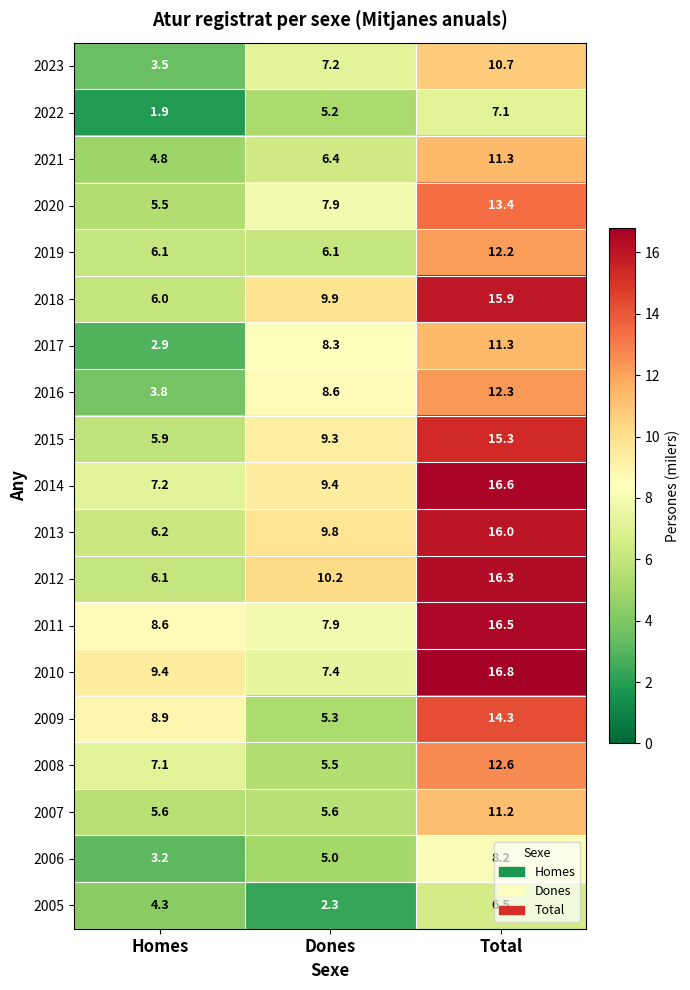

At how many categories does at least one series exceed 4?

3